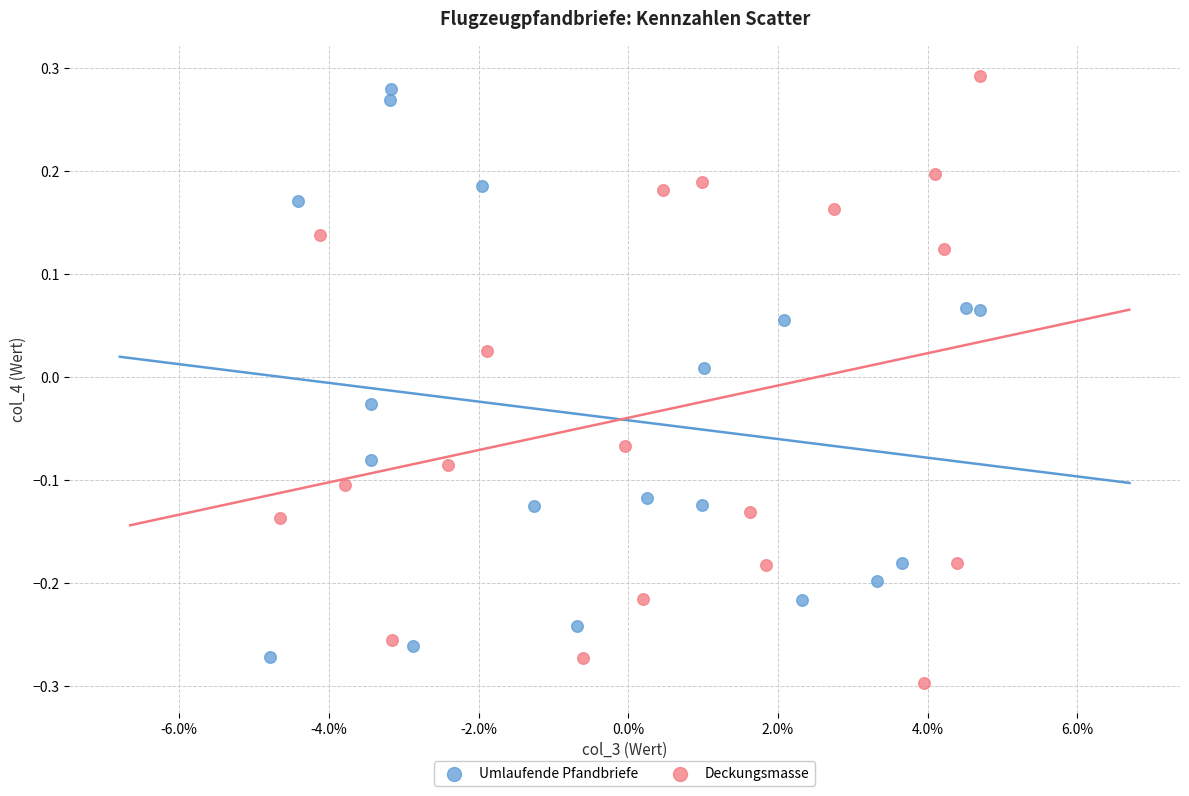

Which series contains the highest Y value?

Deckungsmasse